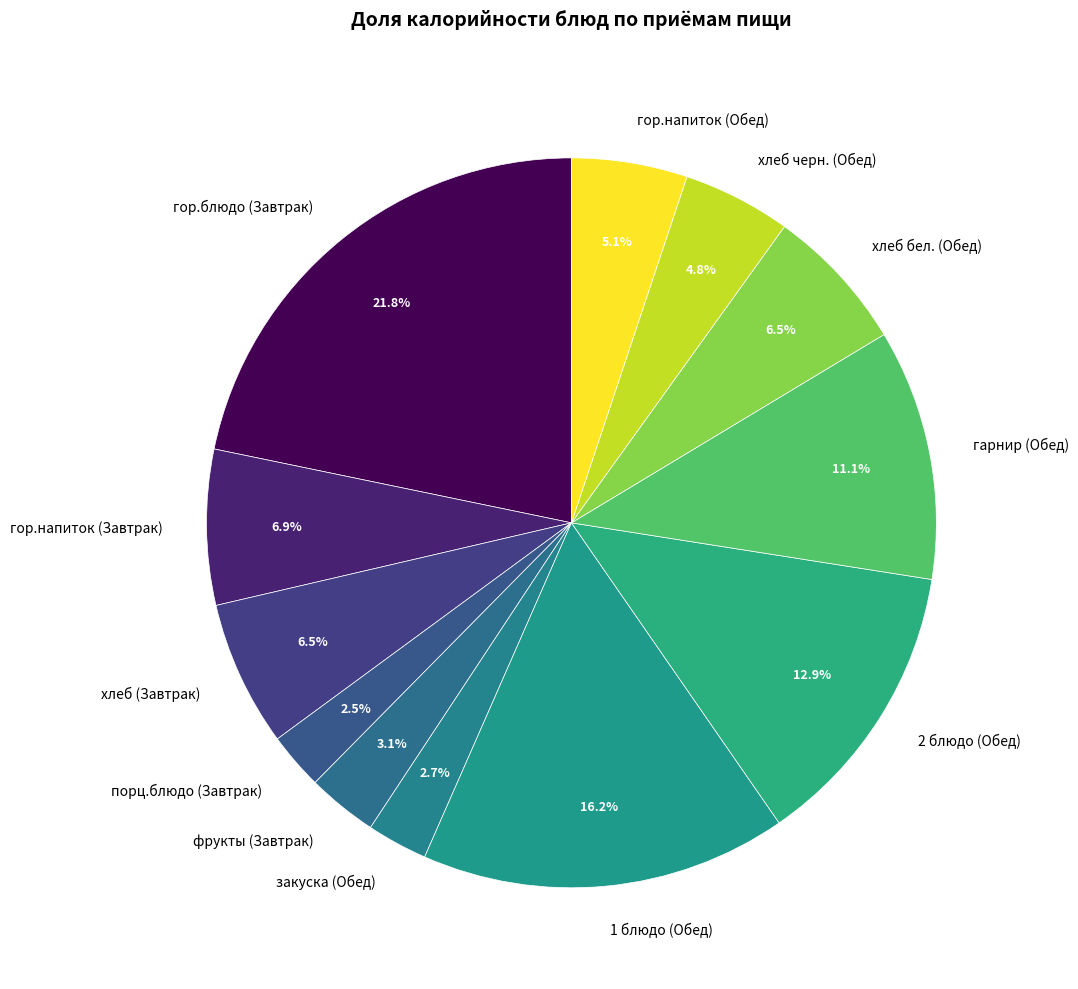

Which category has the biggest portion of the pie?

гор.блюдо (Завтрак)